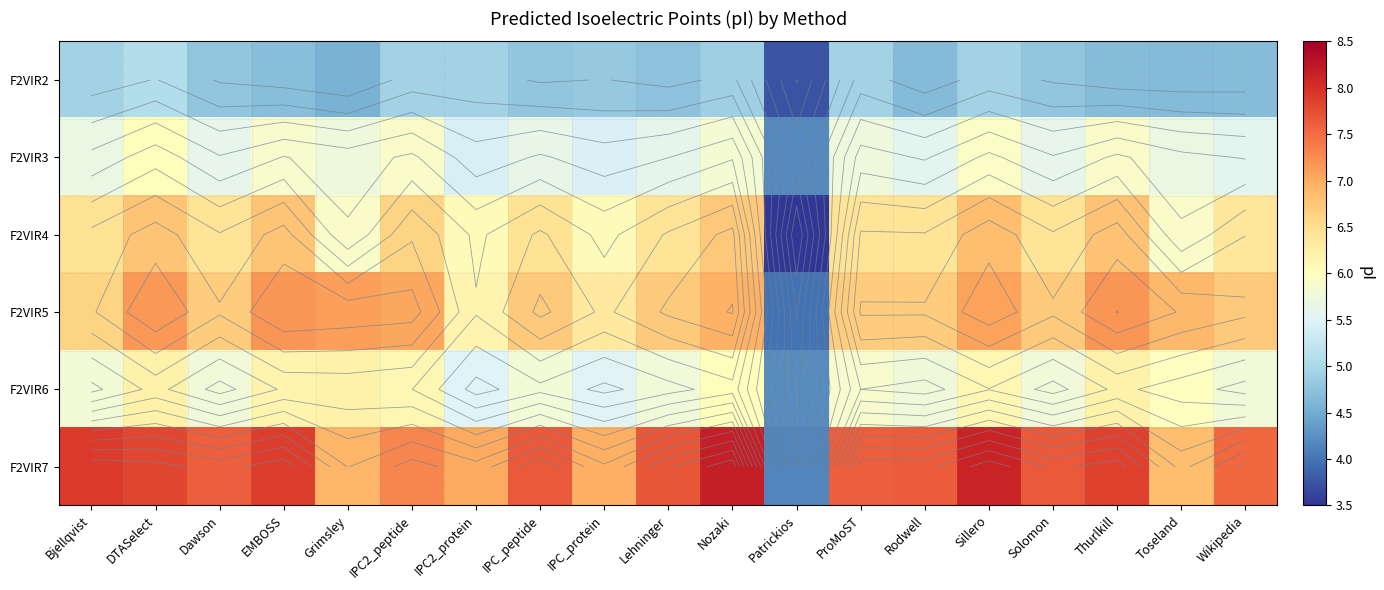

Is the value of F2VIR7 at Grimsley greater than the value of F2VIR6 at Dawson?

Yes